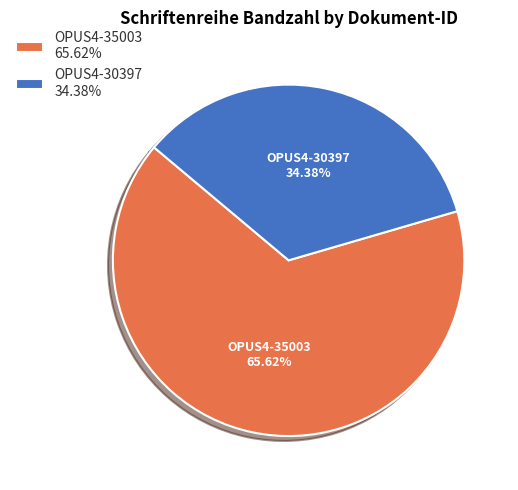

To the nearest percent, what is the average slice percentage?

50%